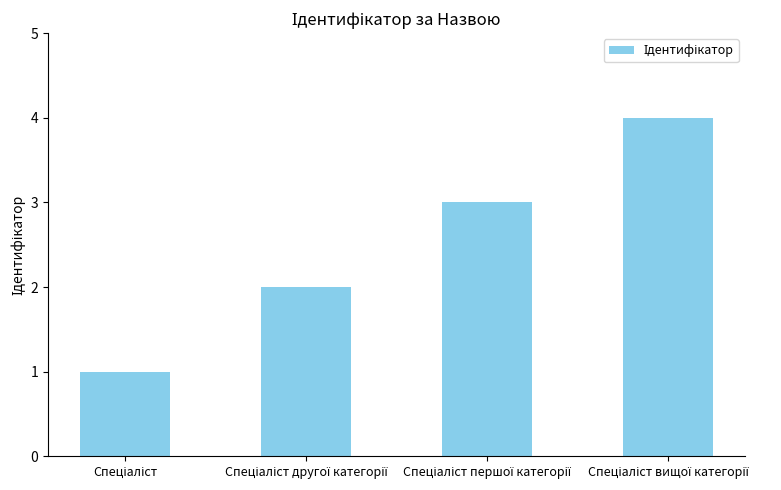

What is the greatest value displayed?

4